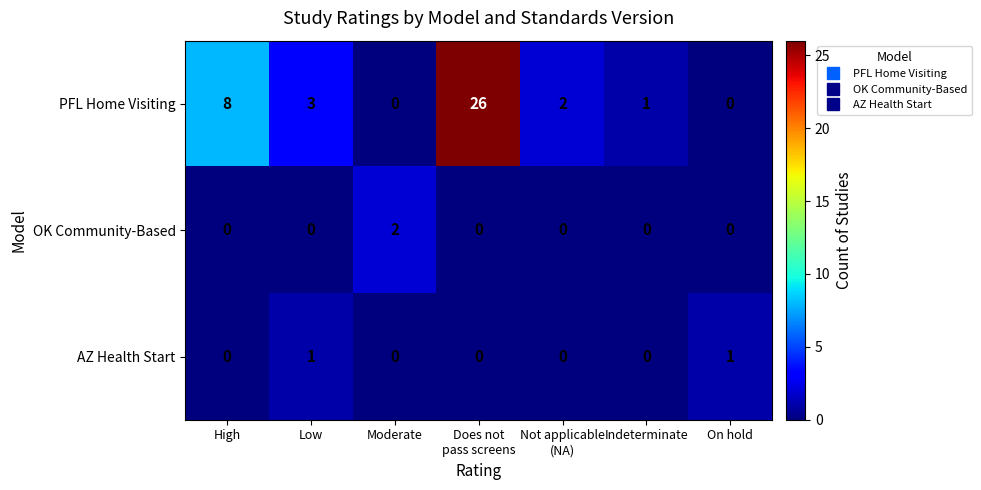

Rank the series by their maximum value, from lowest to highest.

AZ Health Start, OK Community-Based, PFL Home Visiting